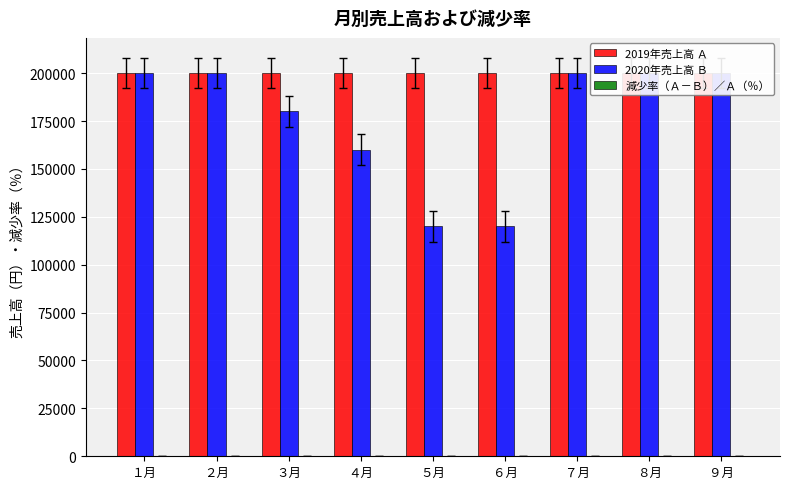

What is the difference between the highest and lowest values at １月?

200000